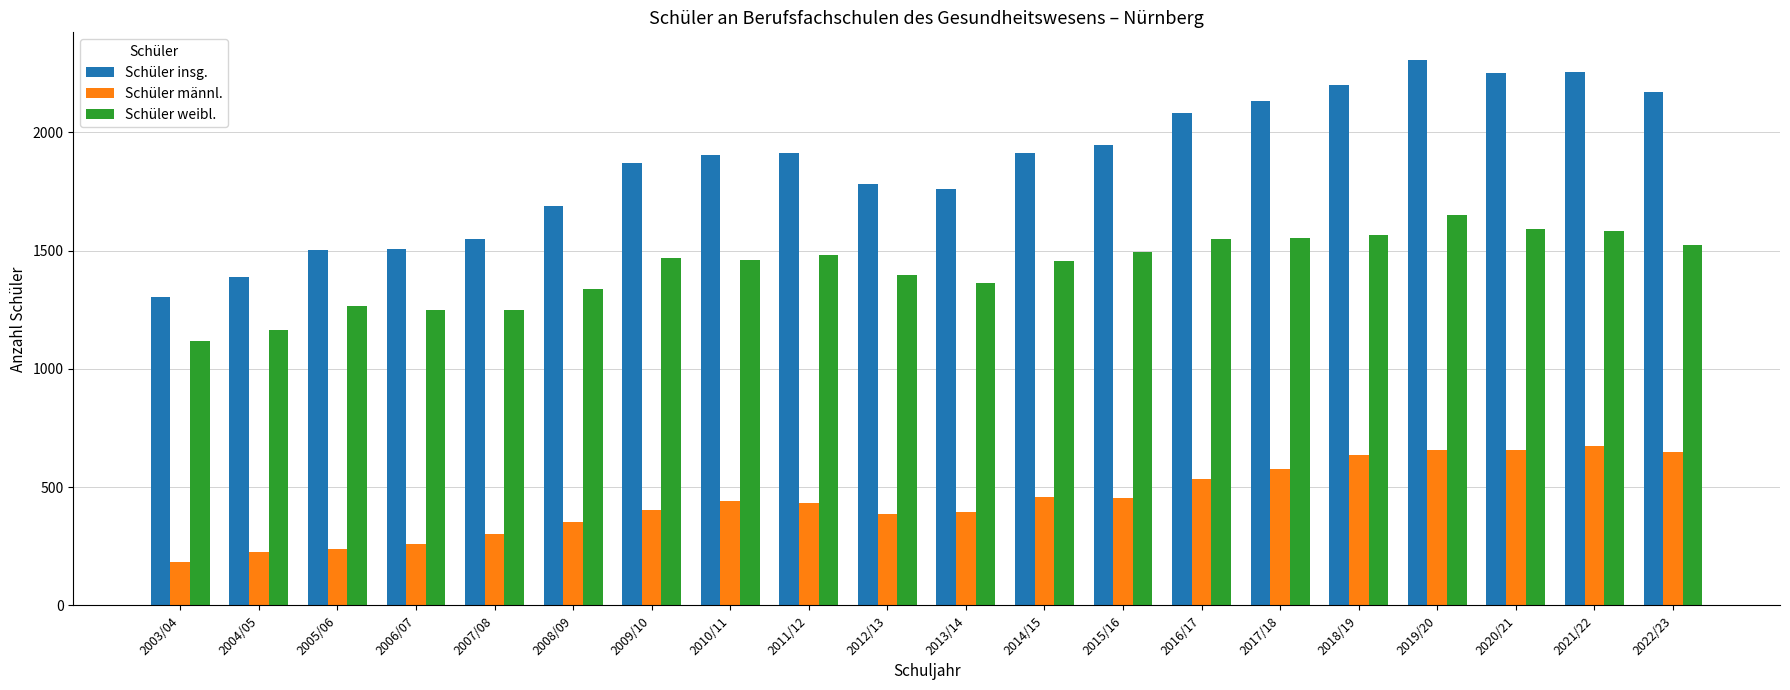

The Schüler weibl. series shows 2630 at 2017/18. True or false?

False